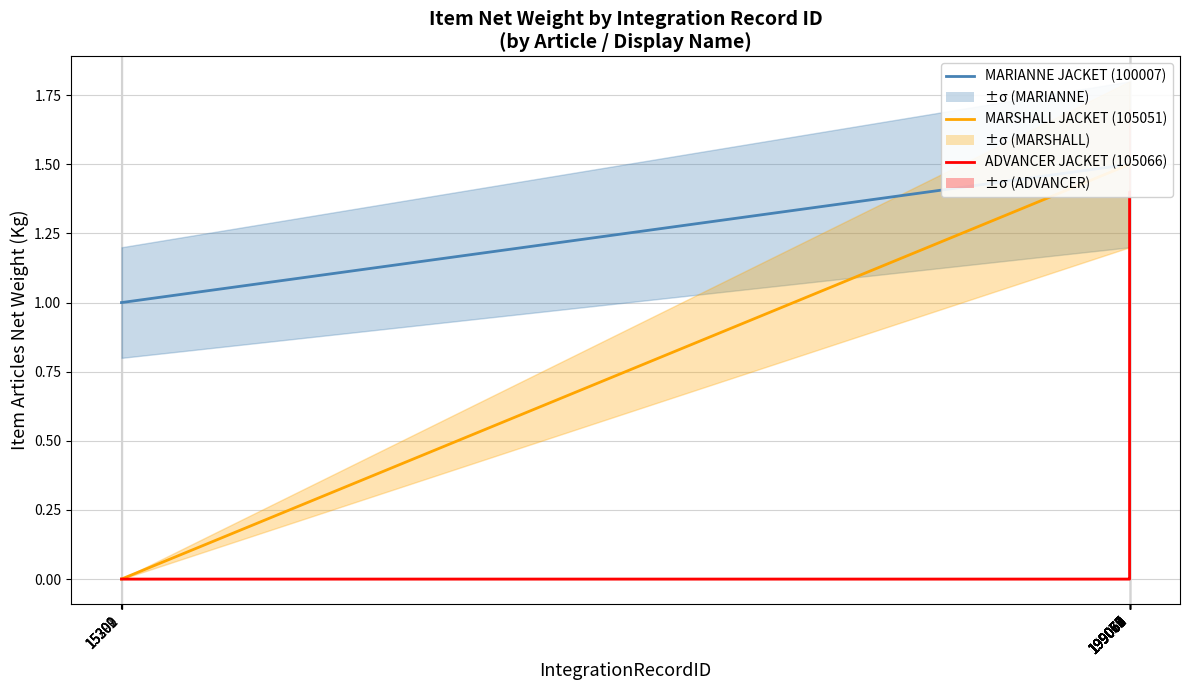

Does the chart display data point markers on the line(s)?

No